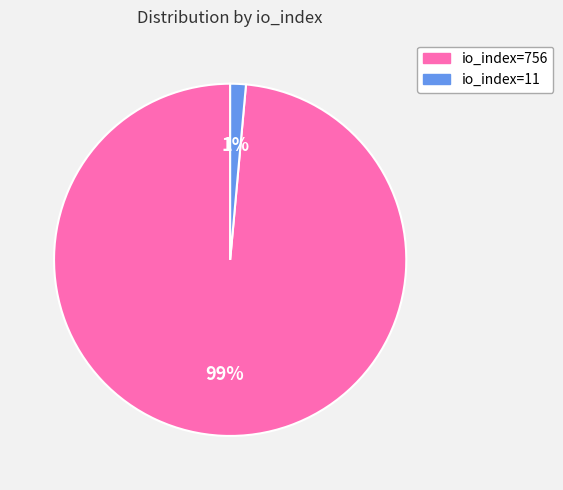

Count the number of slices in the pie.

2